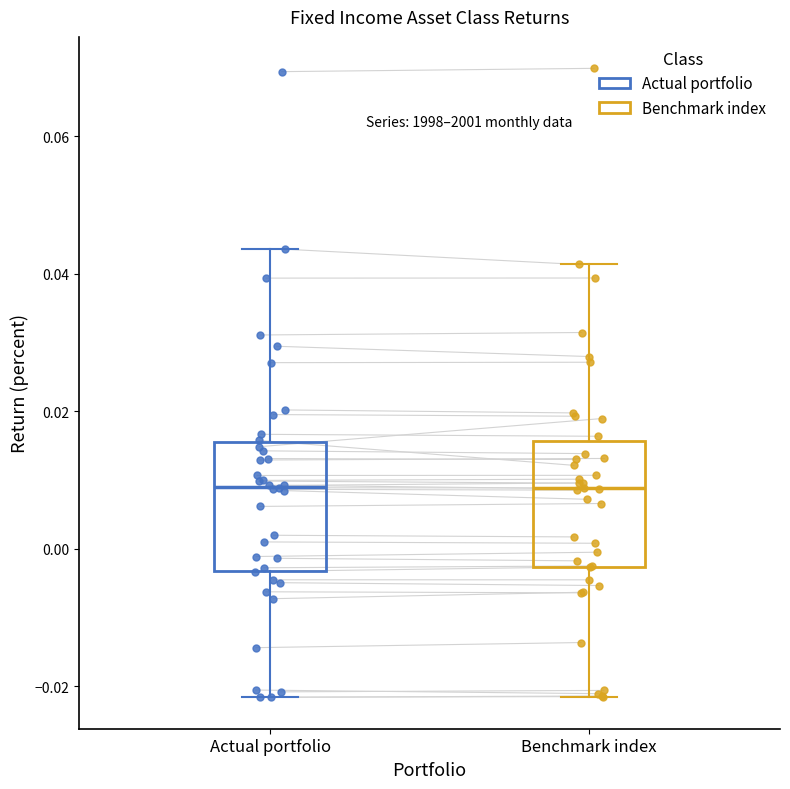

Reading left to right, transcribe this box plot: for each box, give where its median line is, the range the box spans, and where its two whiskers end, as read against the y-axis. The values are not printed on the chart, so give them approximately, as read against the axis.

Actual portfolio: median 0.010, box -0.004 to 0.016, whiskers -0.022 to 0.044
Benchmark index: median 0.008, box -0.002 to 0.016, whiskers -0.022 to 0.042